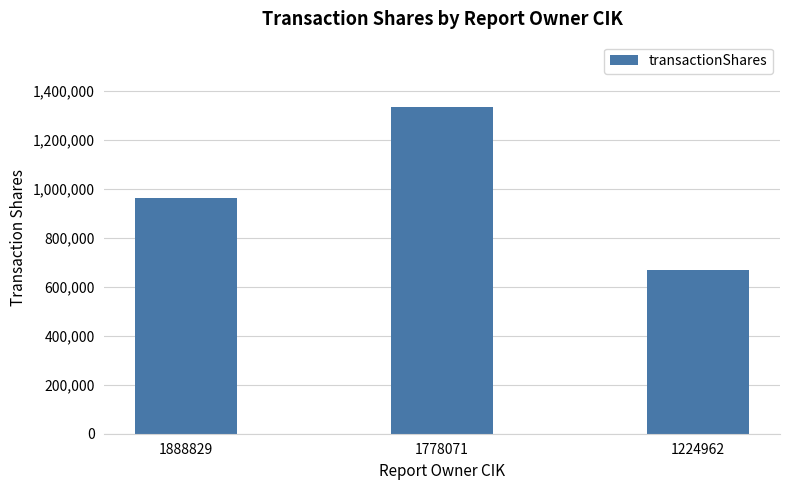

What is the value of the 1st bar from the left?

960666